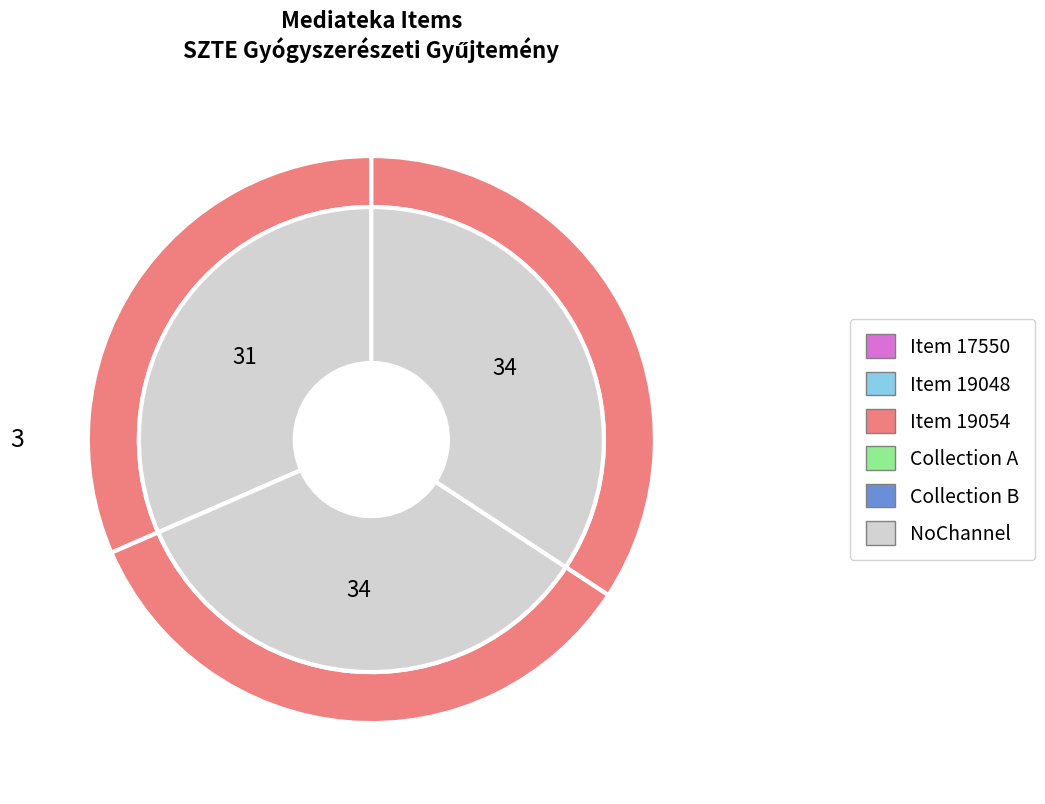

How many segments does this pie chart have?

3